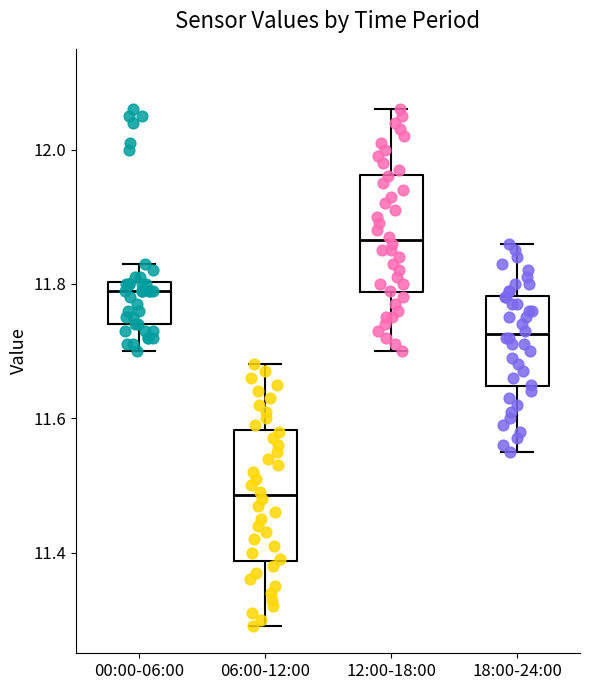

Where does the lower whisker of the box for 00:00-06:00 end on the y-axis? The values are not printed on the chart, so give them approximately, as read against the axis.

11.70